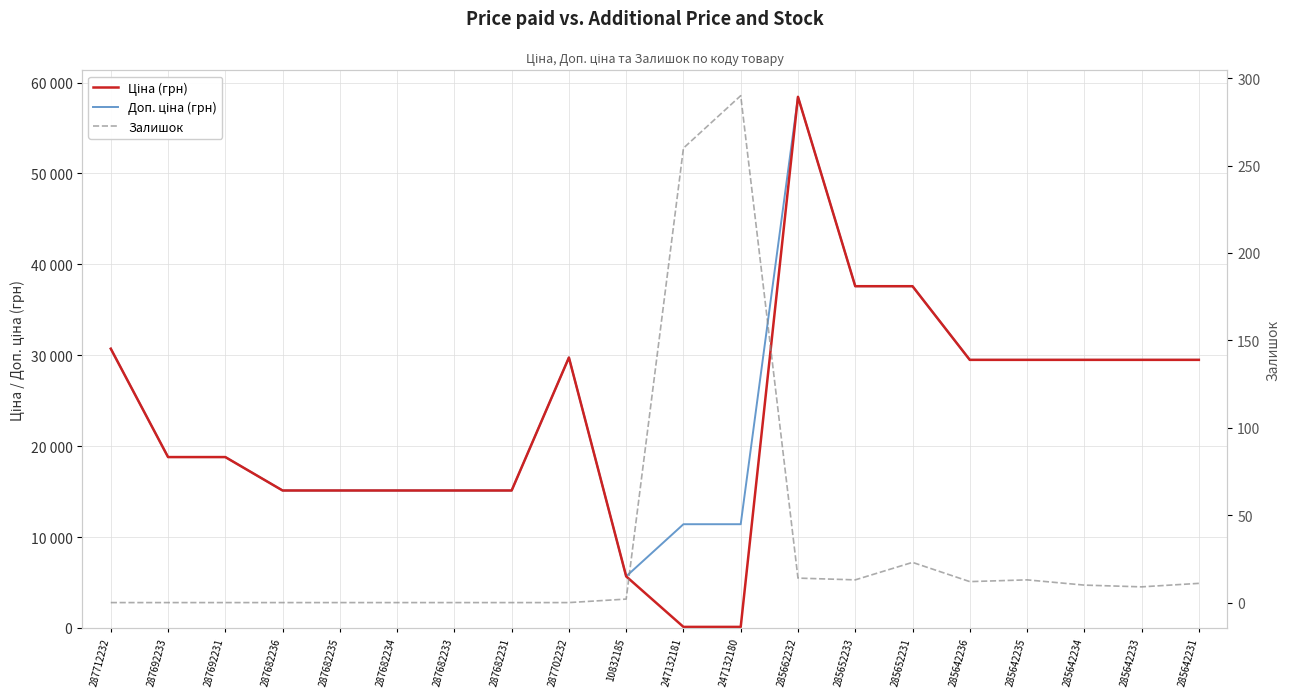

What is the difference between the maximum and minimum values in the Ціна (грн) series?

58312.4